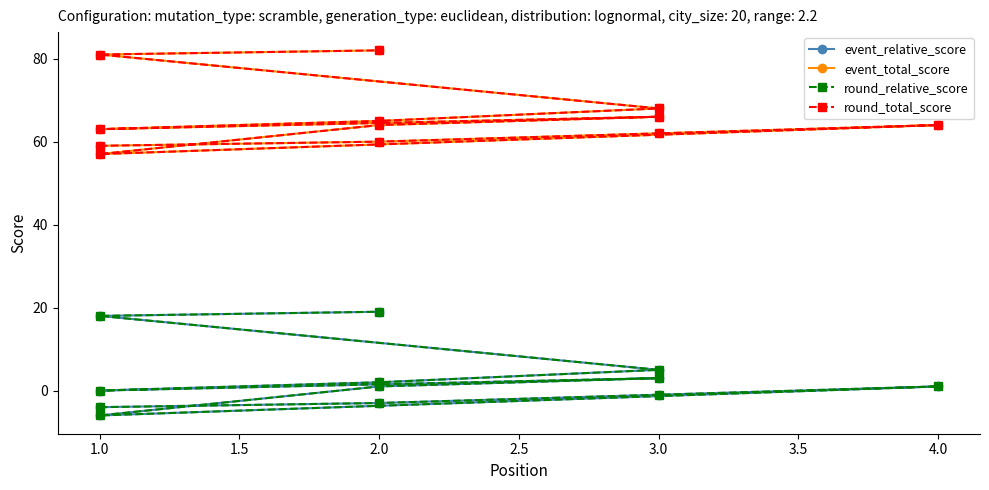

True or false: round_relative_score has a value of 32 at 2.0.

False